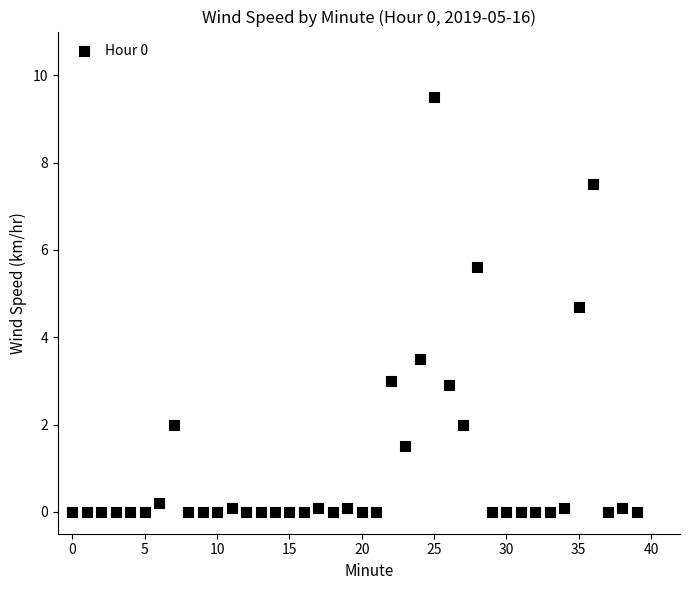

What Y value in the scatter plot is closest to 4?

3.5